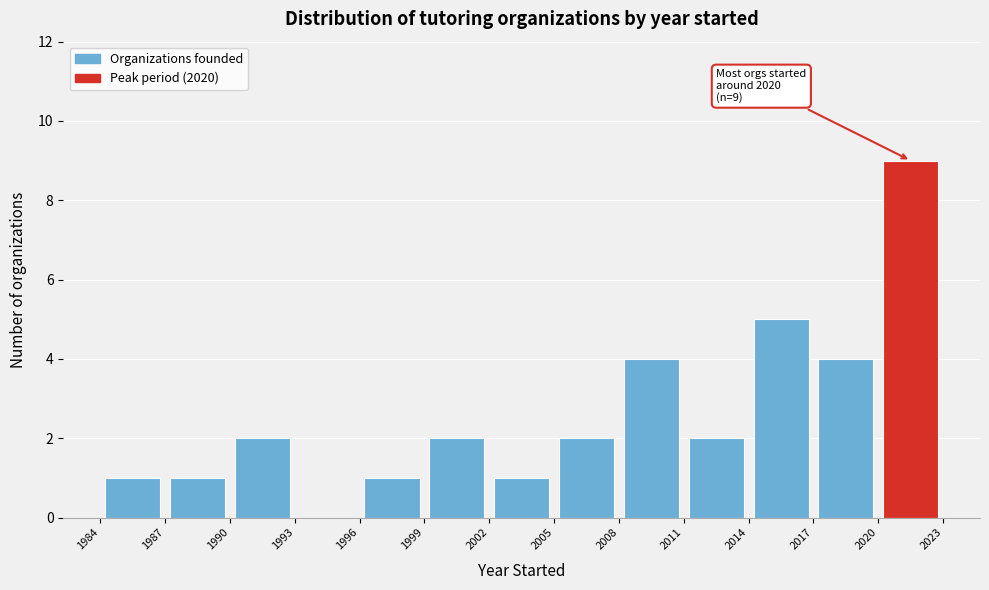

Over which range of the x-axis is the bar tallest?

2020 to 2023